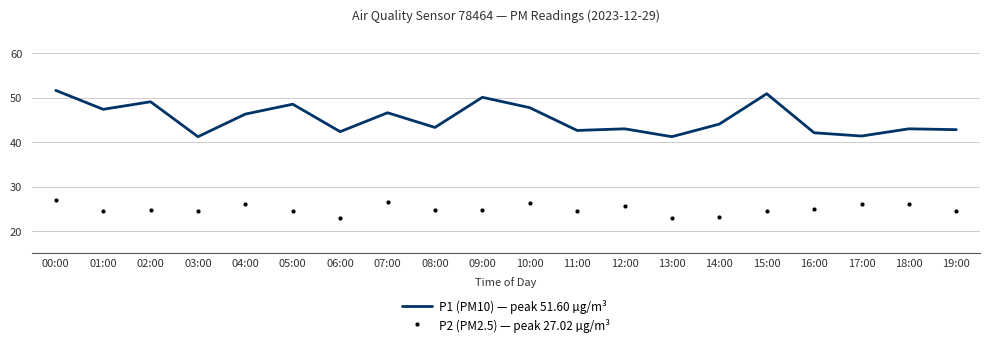

Between 06:00 and 13:00, which series saw the biggest shift?

P1 (PM10) — peak 51.60 µg/m³